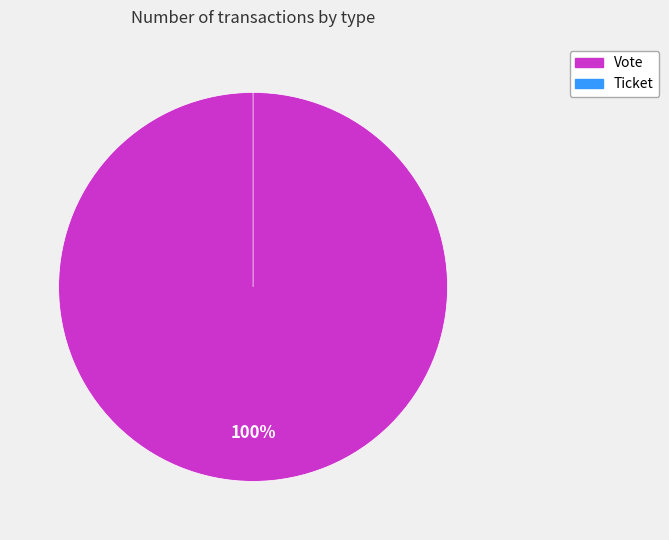

What percentage is NOT represented by Ticket?

100.0%